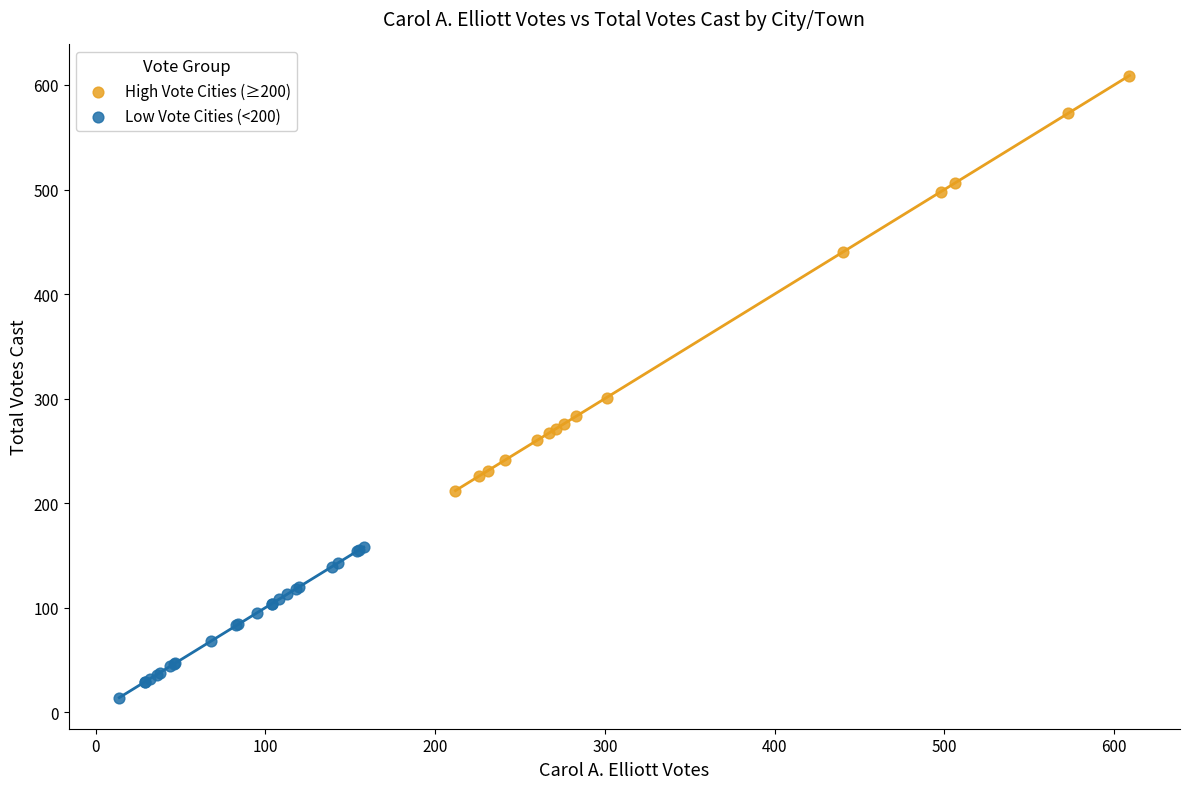

What are all the series names shown in the legend?

High Vote Cities (≥200), Low Vote Cities (<200)